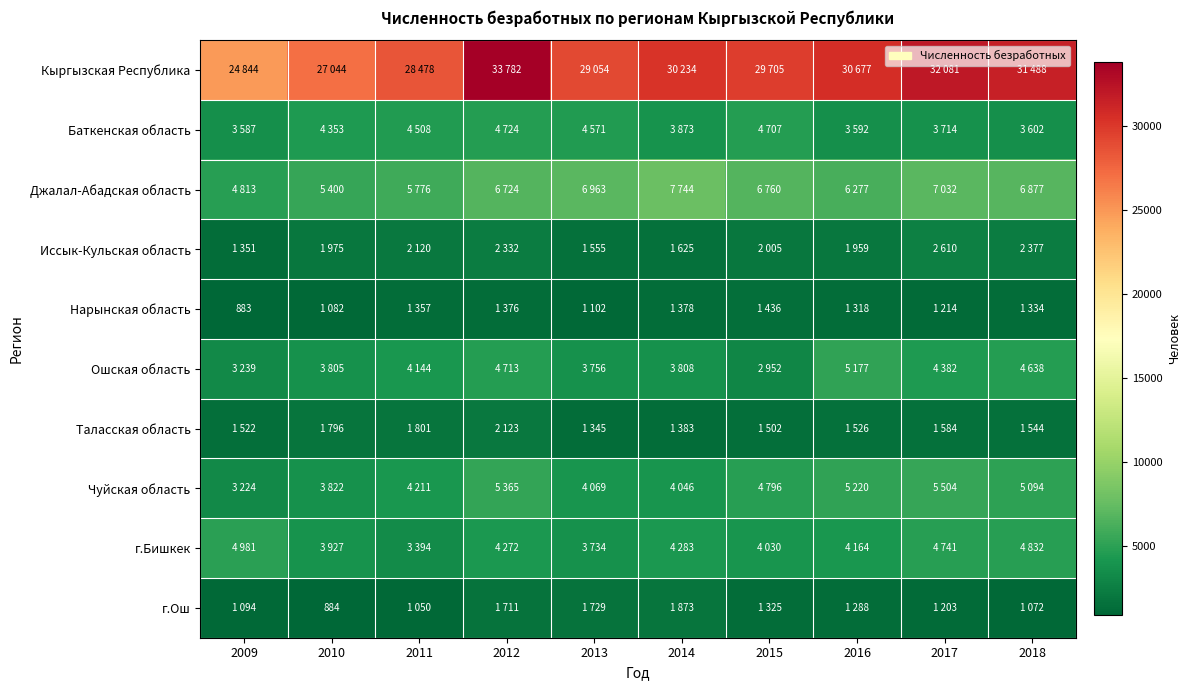

Is it true that Нарынская область equals 352 at 2009?

False